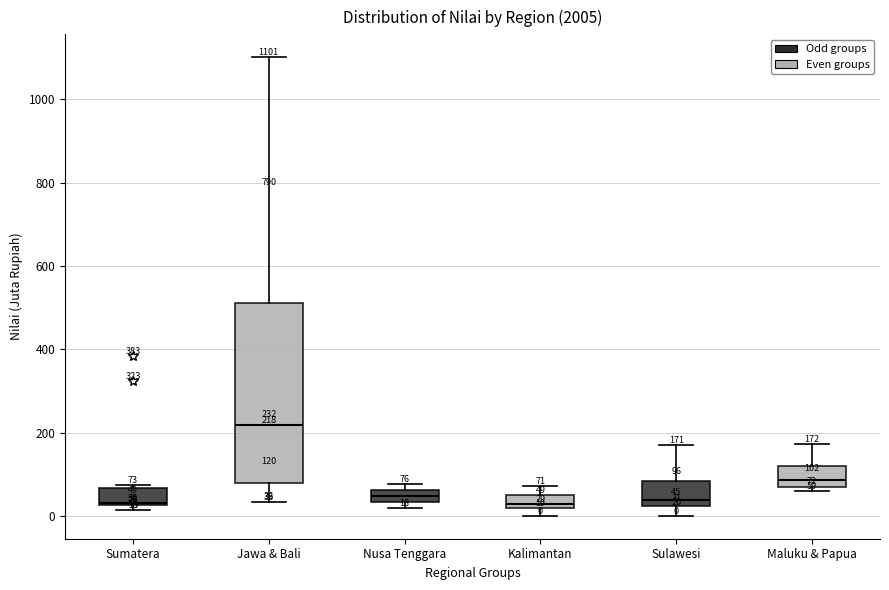

Which box is the tallest, from its lower edge to its upper edge?

Jawa & Bali